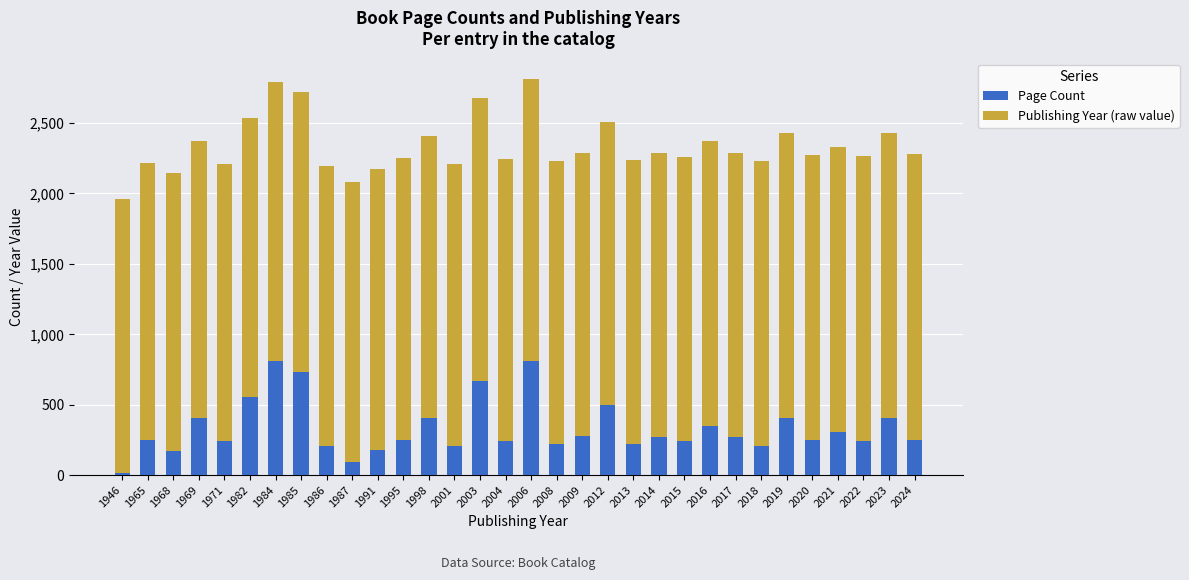

What is the total value across all series at 1985?

2721